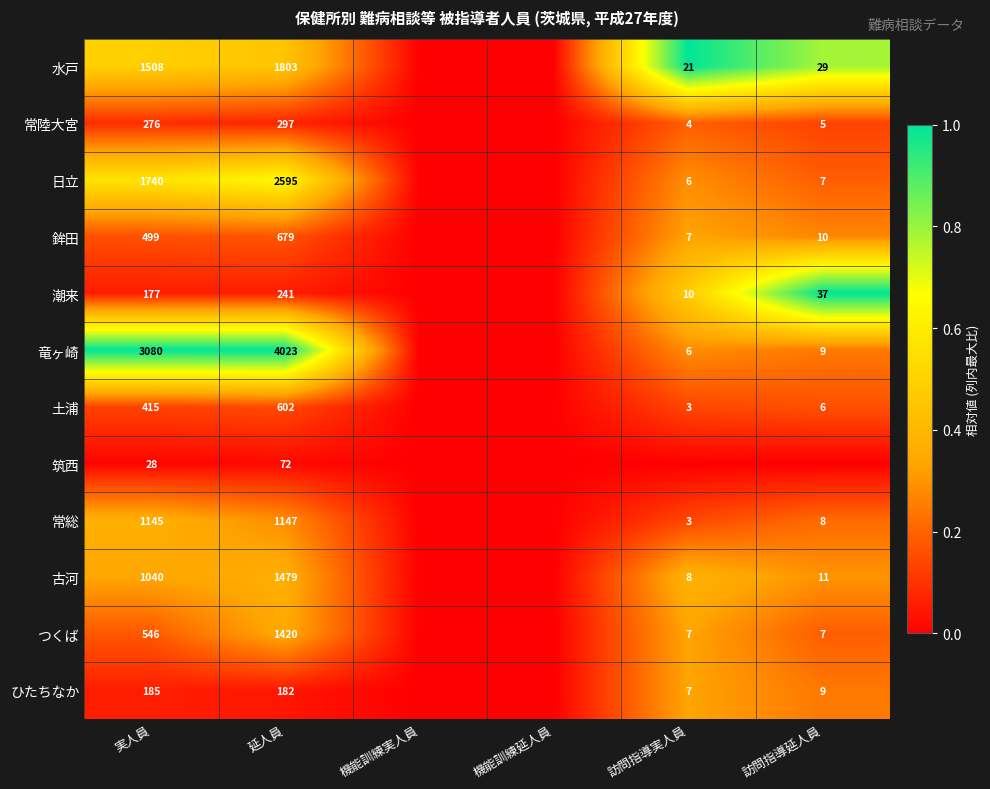

What is the sum of the 土浦 values at 訪問指導実人員 and 実人員?

418